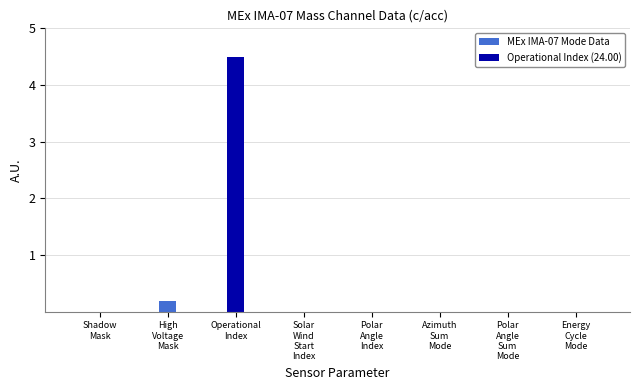

Reading left to right, list all the values displayed in this chart.

0.0	0.2	4.5	0.0	0.0	0.0	0.0	0.0